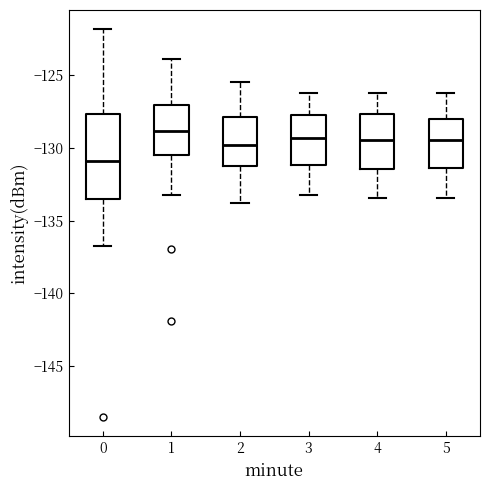

Comparing the boxes themselves (not the whiskers), which one is the tallest?

0